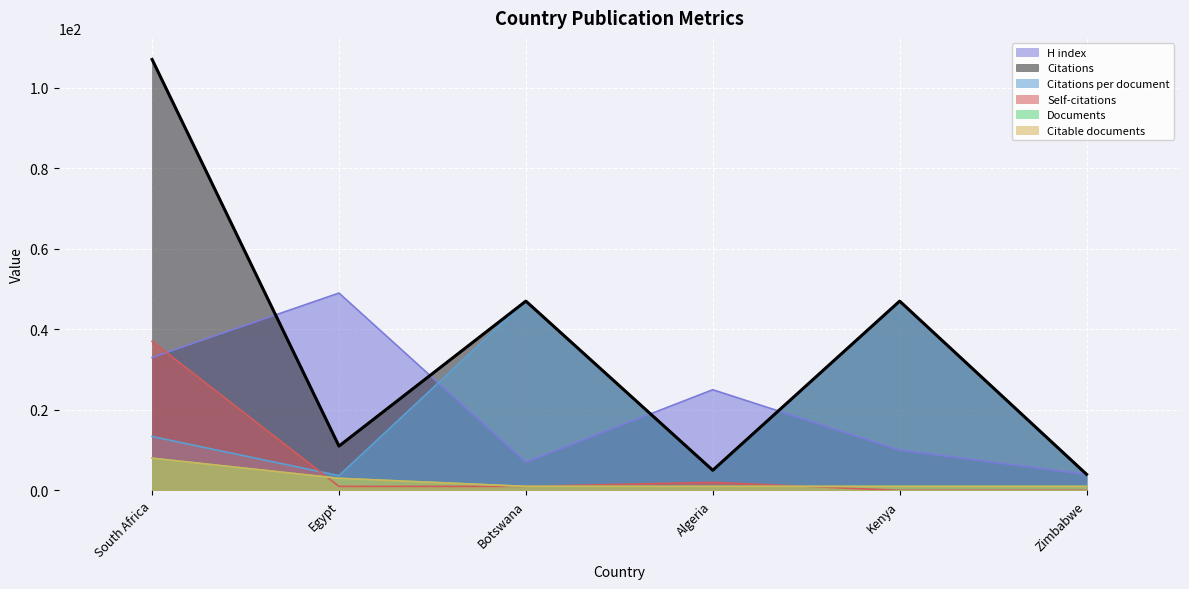

How many data points in Self-citations are above 1?

2